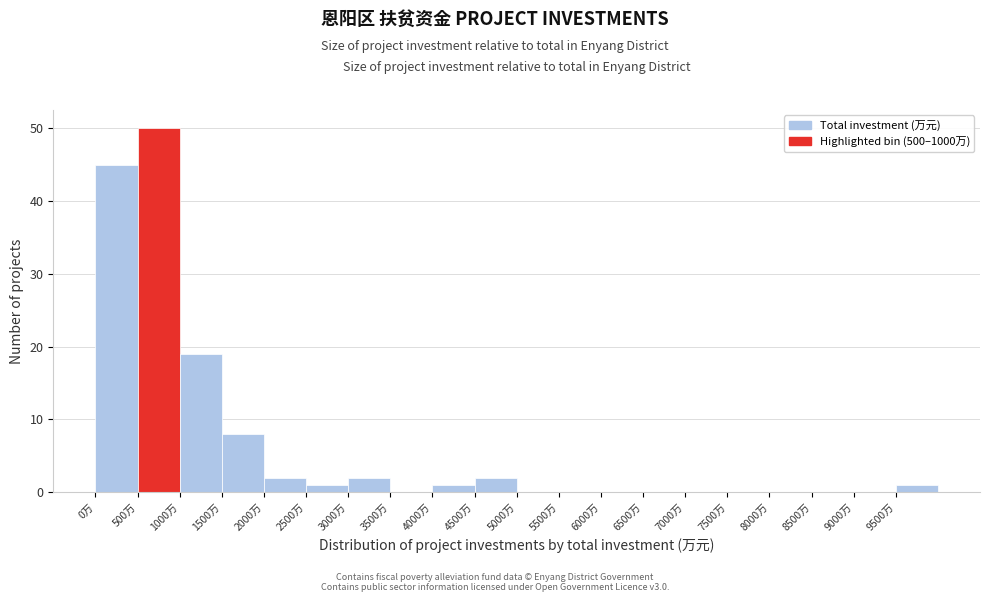

Over which range of the x-axis is the bar tallest?

500 to 1000